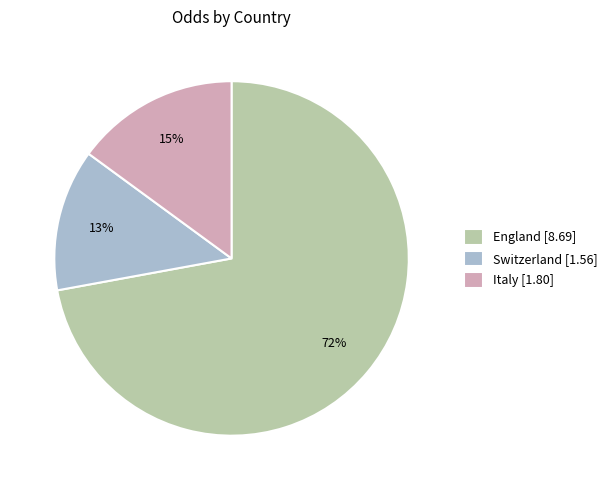

To the nearest percent, what is the average slice percentage?

33%